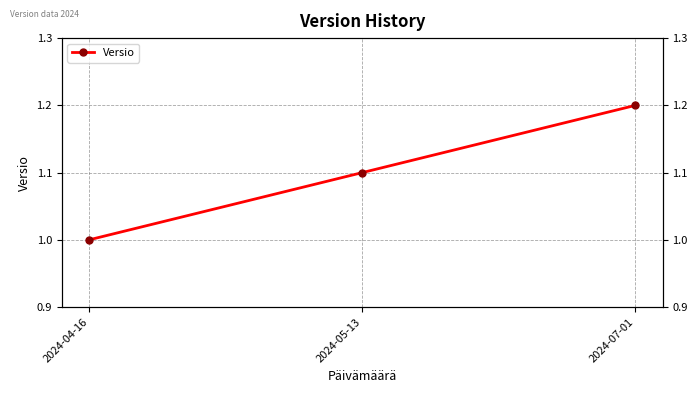

Is it true that the value at 2024-07-01 is 1.2?

True